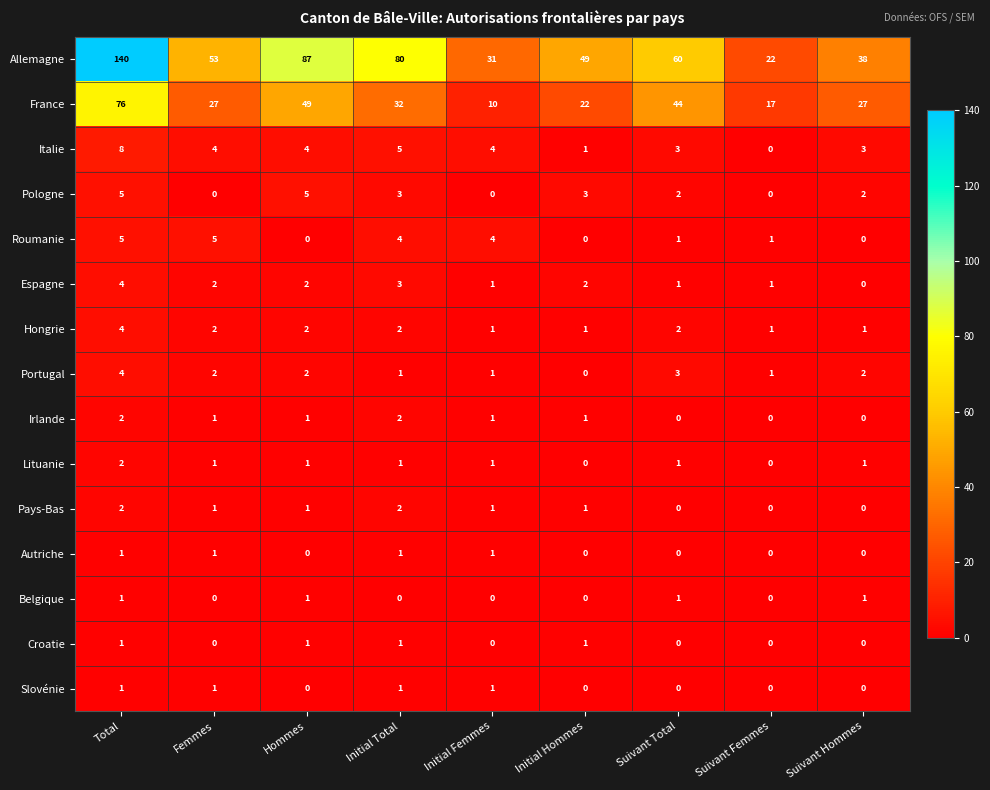

Which series has the largest range (max minus min)?

Allemagne